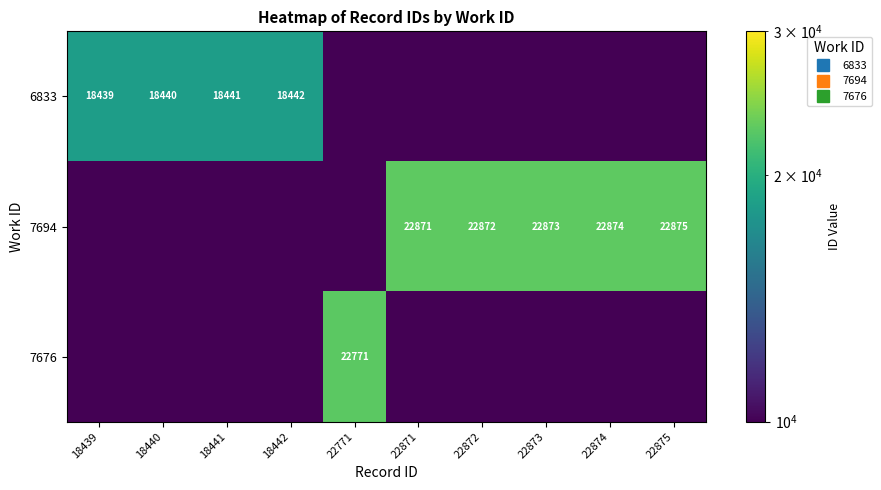

Which series has the widest spread of values?

7694